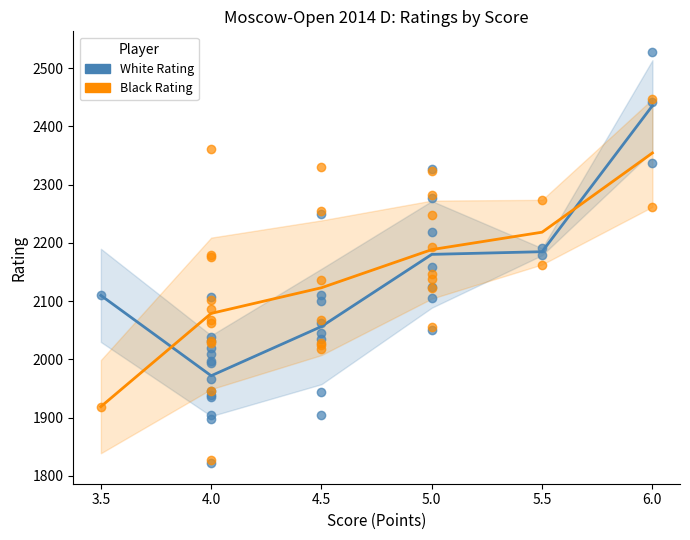

Which series has the widest spread of Y values?

White Rating